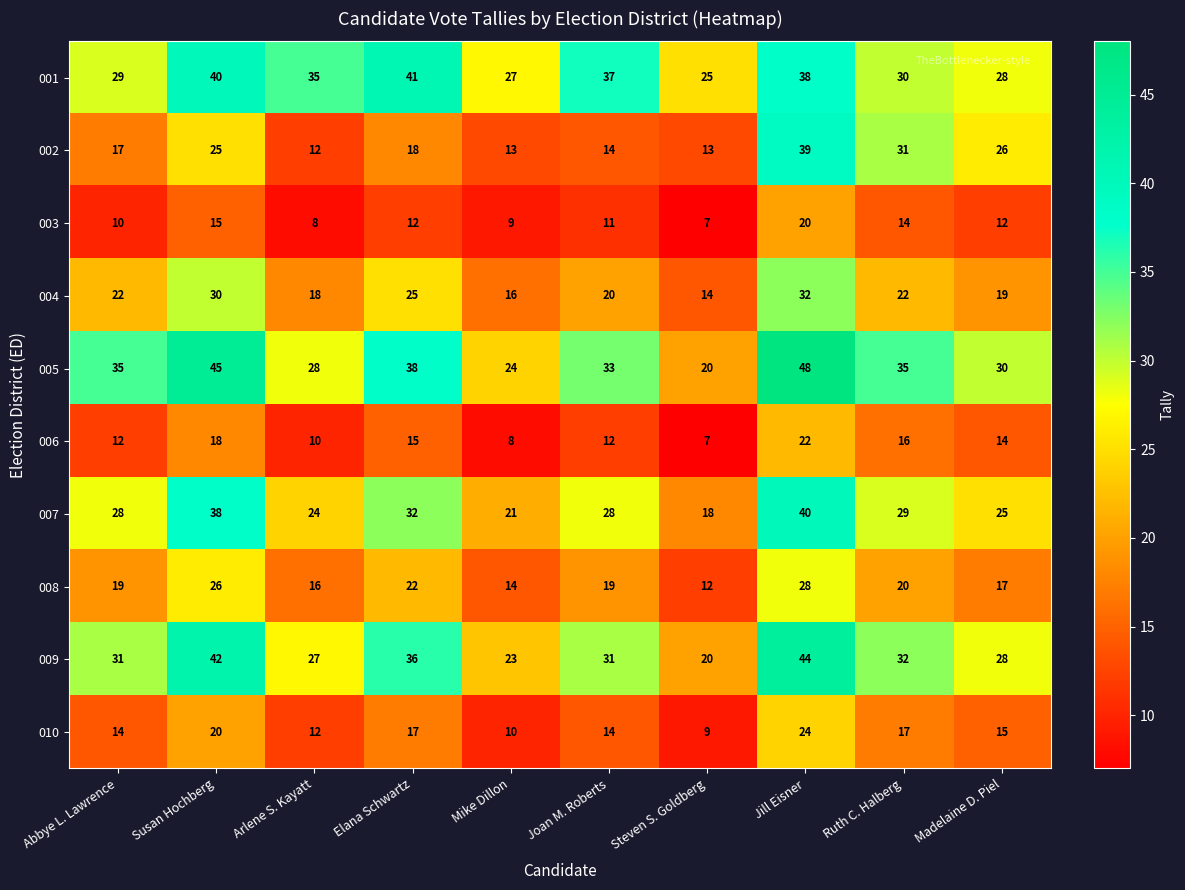

The 006 series shows 12 at Abbye L. Lawrence. True or false?

True